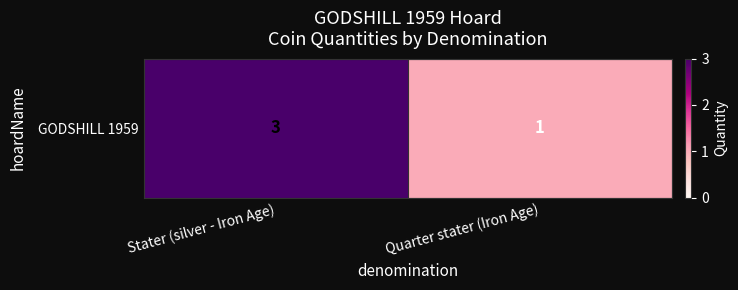

Where is the data nearest to the value 2?

Stater (silver - Iron Age)